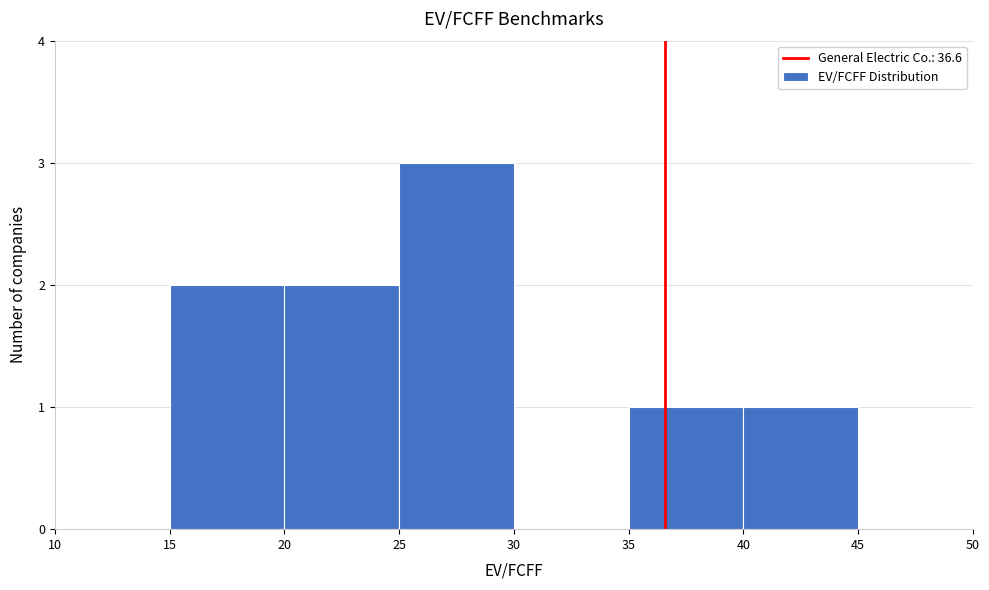

Reading left to right, list every bar in this chart as the range it spans on the x-axis followed by its height. The values are not printed on the chart, so give them approximately, as read against the axis.

10 to 15: 0
15 to 20: 2
20 to 25: 2
25 to 30: 3
30 to 35: 0
35 to 40: 1
40 to 45: 1
45 to 50: 0